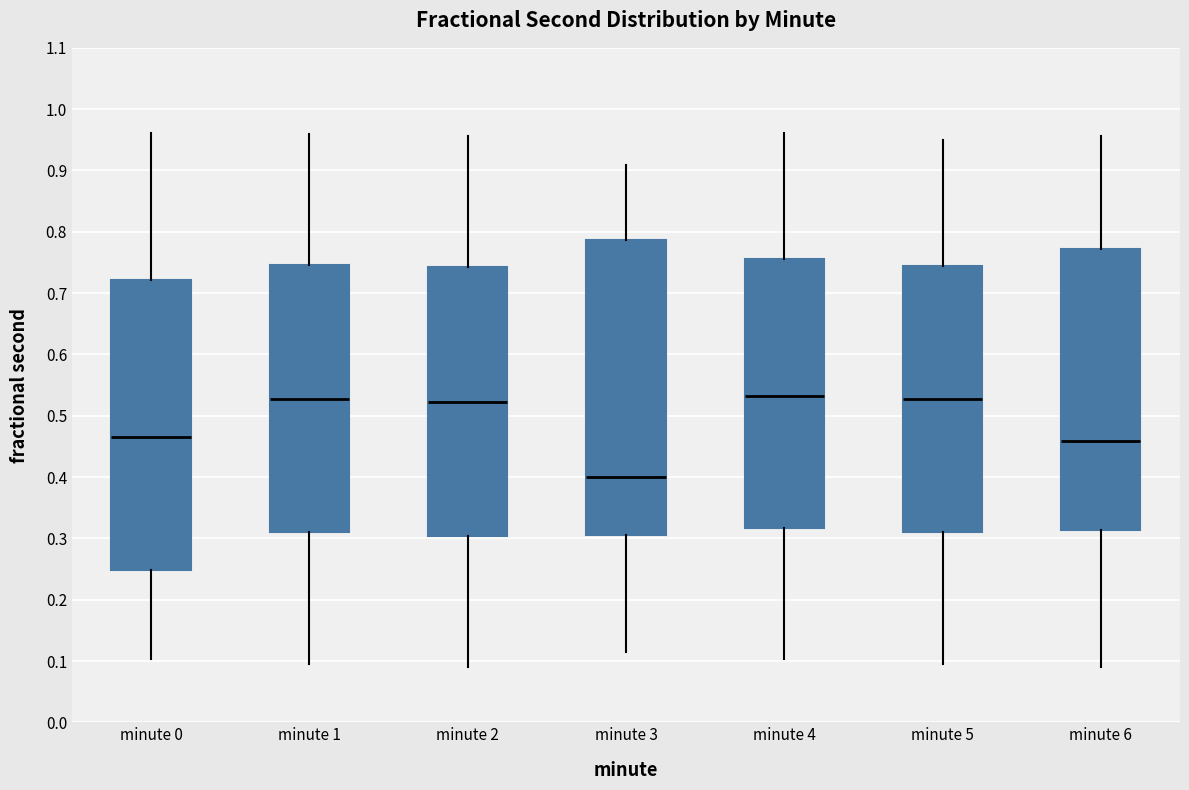

Which box's median line is the lowest?

minute 3